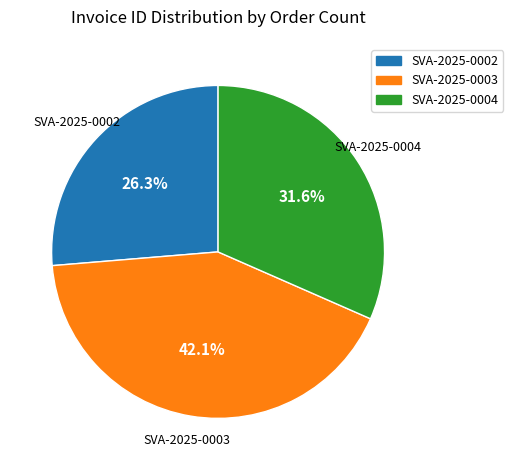

Which category has the smallest portion of the pie?

SVA-2025-0002